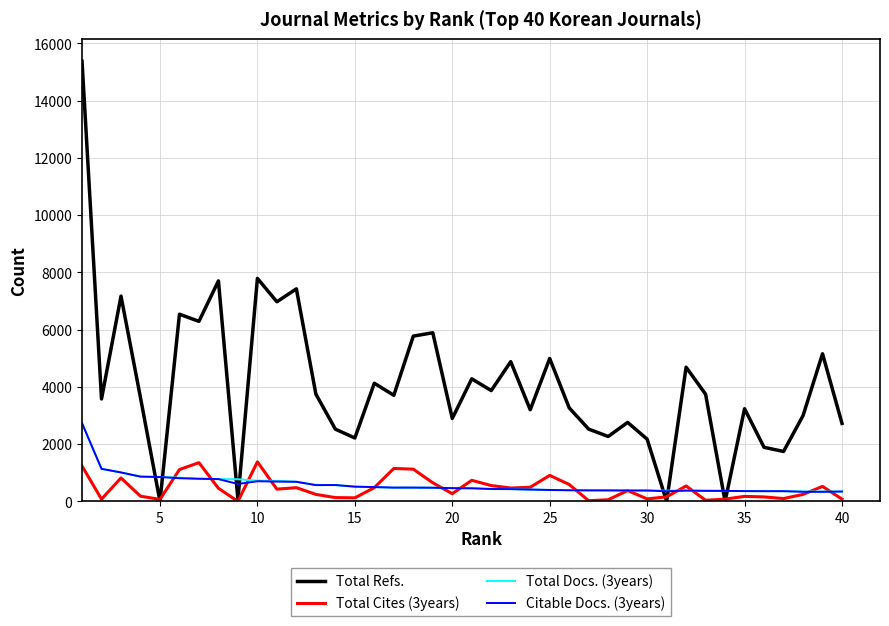

Which series has the largest range (max minus min)?

Total Refs.